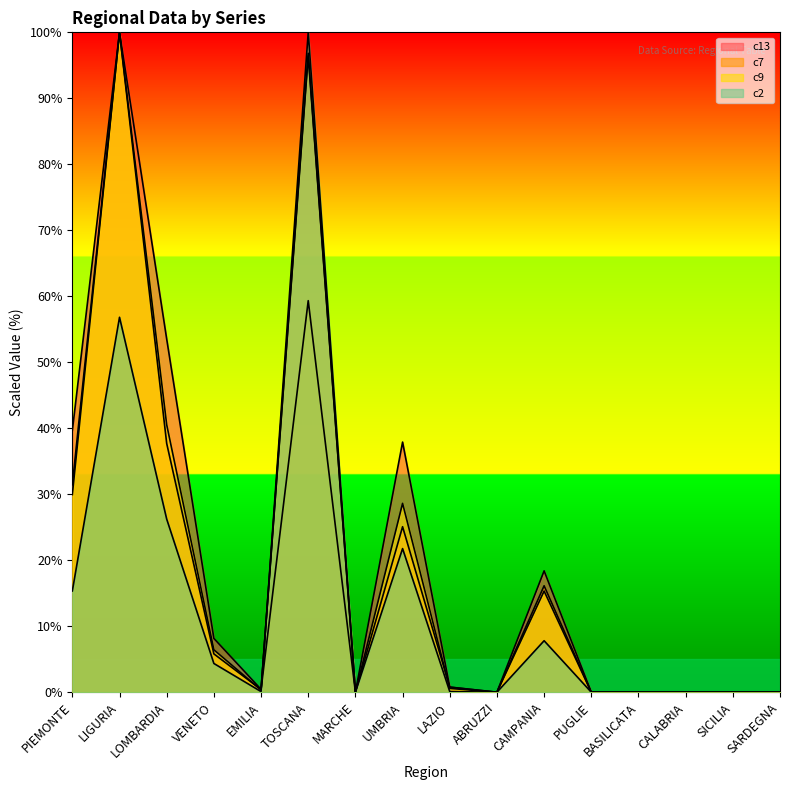

At how many categories does at least one series exceed 36?

5